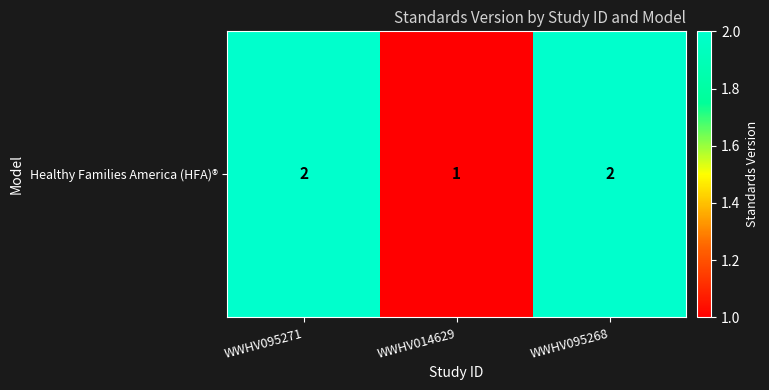

Which category has the lowest value across all series?

WWHV014629